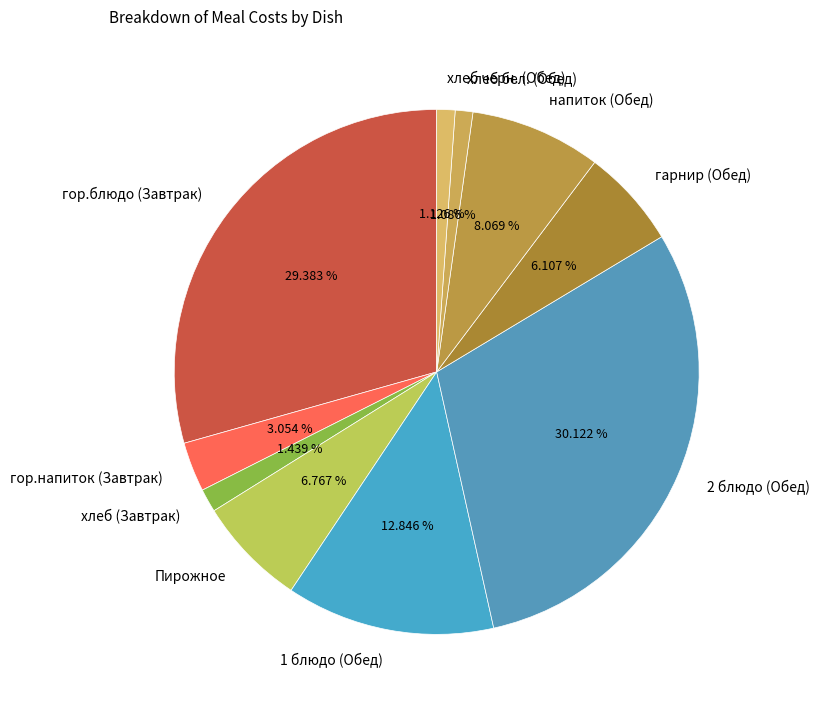

Does хлеб (Завтрак) represent more than half of the total?

No